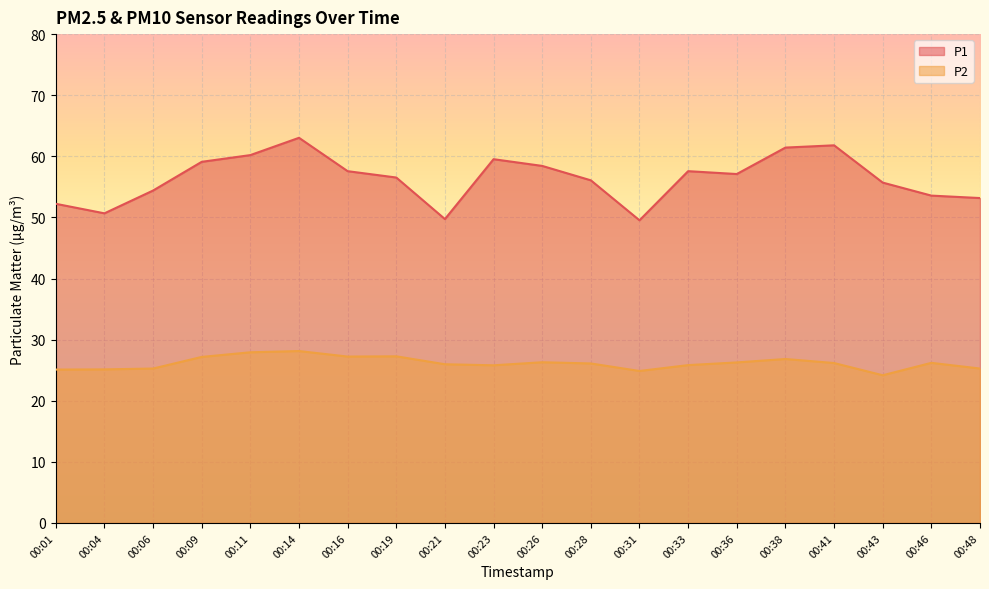

True or false: P1 and P2 cross at least once.

False